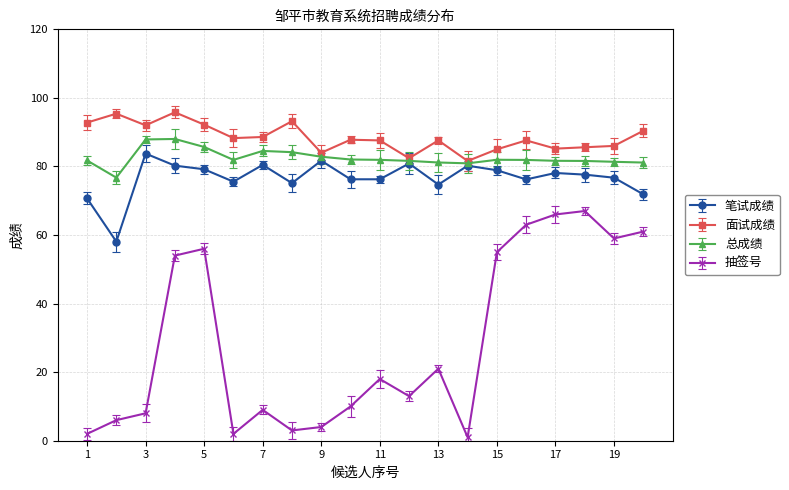

True or false: 抽签号 and 面试成绩 cross at least once.

False